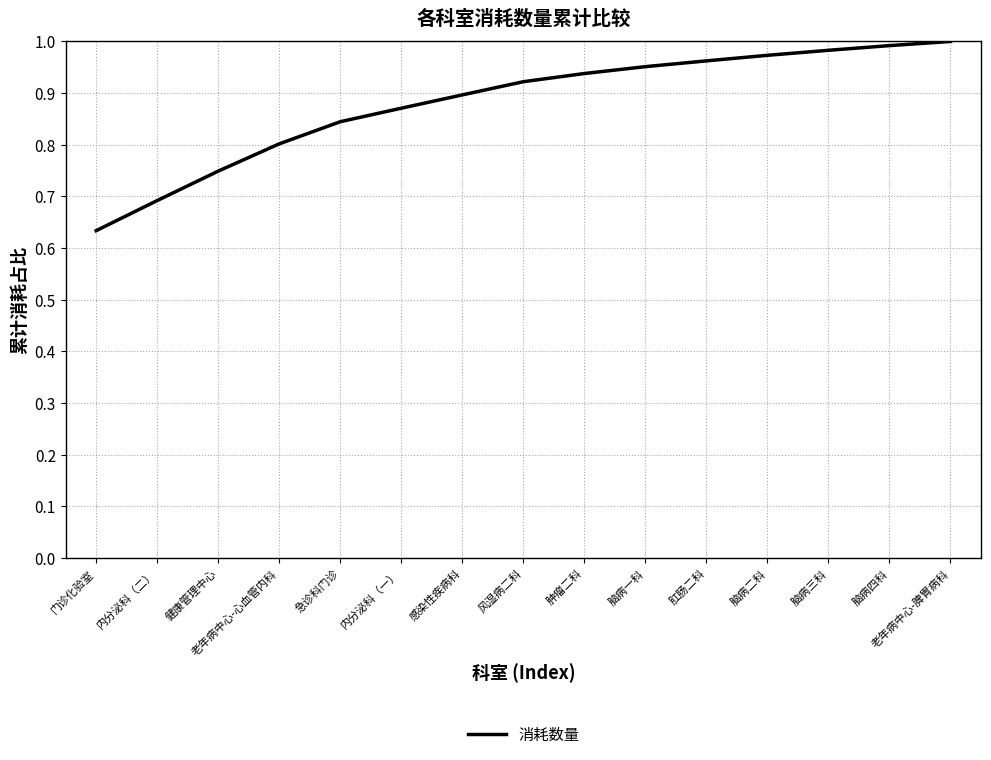

At which category does the chart reach its minimum across all series?

门诊化验室